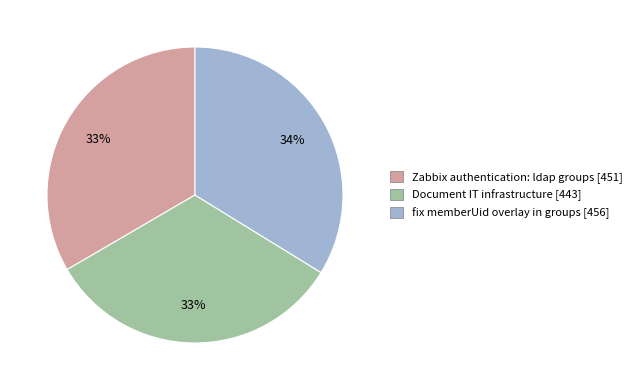

Is there any slice that represents more than half of the pie?

No